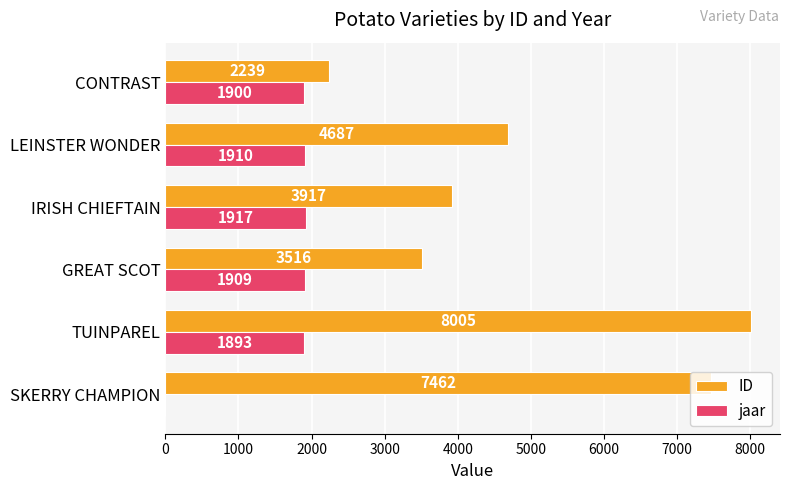

Between SKERRY CHAMPION and LEINSTER WONDER, which series saw the biggest shift?

ID